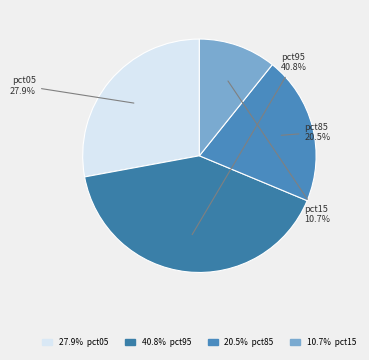

To the nearest percent, what is the difference between the largest and smallest slice percentages?

30%